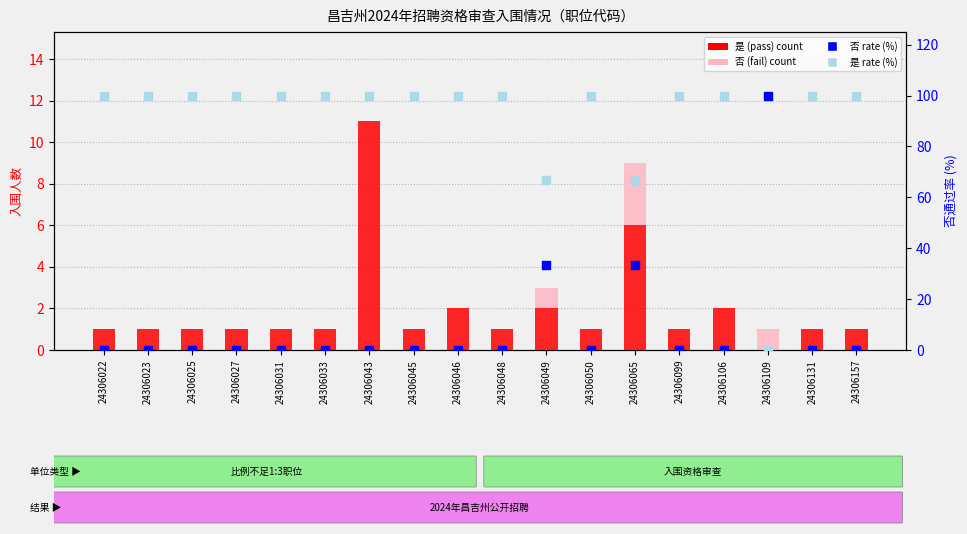

Which series contains the lowest Y value?

是 (pass) count